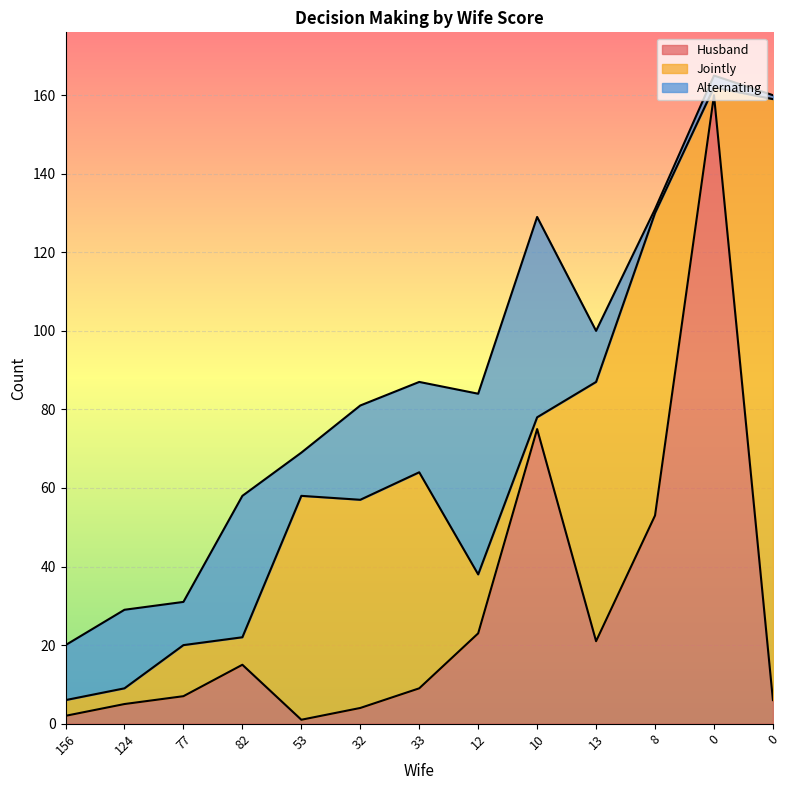

At which label is Husband closest to 80?

10